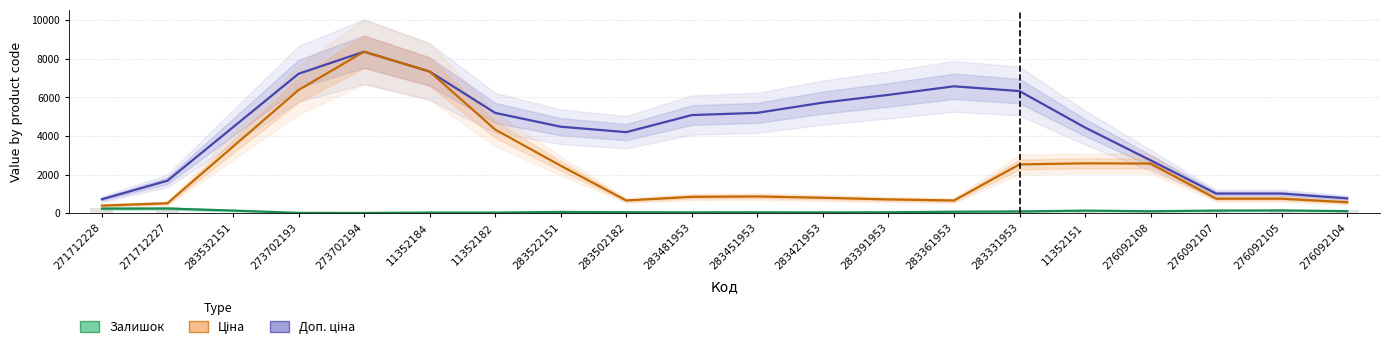

The Доп. ціна series shows 5191.1 at 11352182. True or false?

True